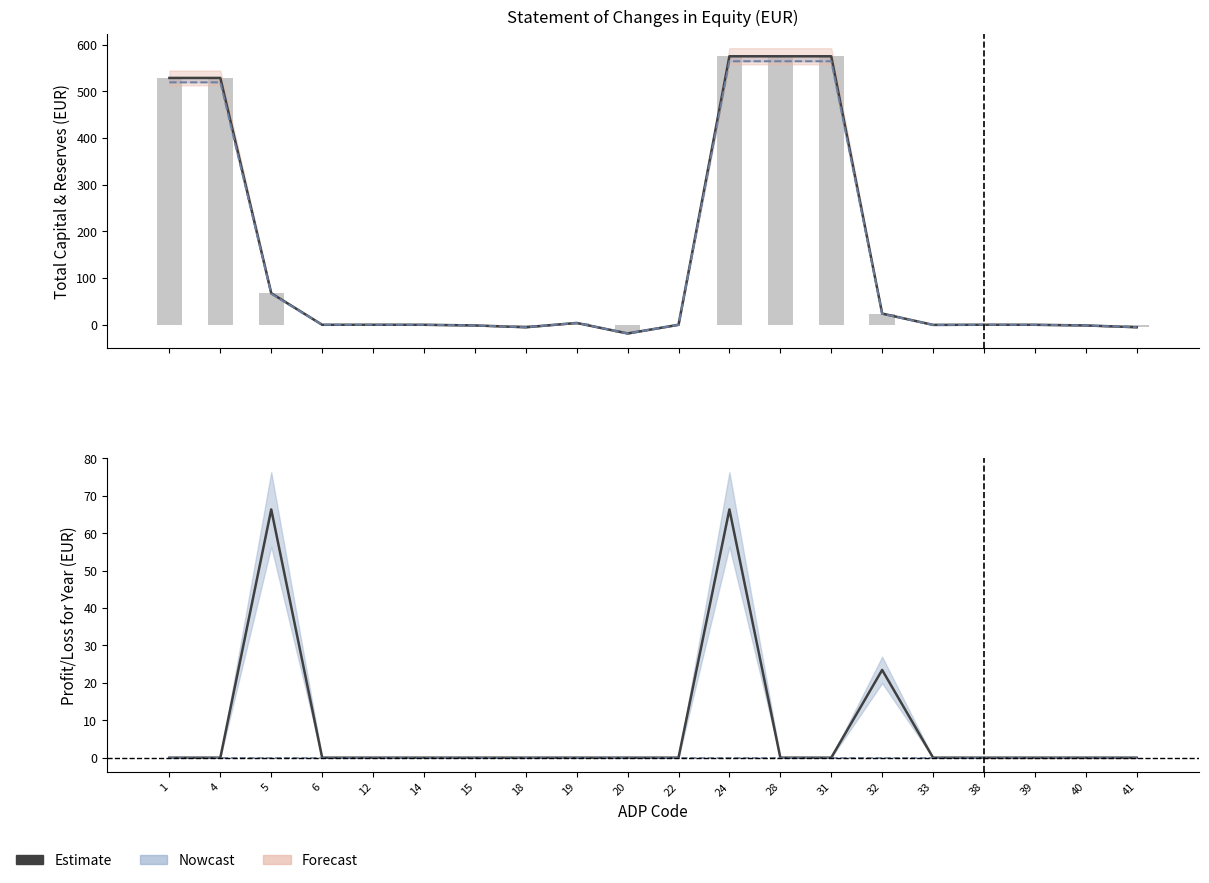

Reading left to right, list all the values displayed in this chart.

Estimate: 1=0.0	4=0.0	5=66.4	6=0.0	12=0.0	14=0.0	15=0.0	18=0.0	19=0.0	20=0.0	22=0.0	24=66.4	28=0.0	31=0.0	32=23.5	33=0.0	38=0.0	39=0.0	40=0.0	41=0.0
Total capital and reserves: 1=528.6	4=528.6	5=67.6	6=0.0	12=0.1	14=0.0	15=-1.4	18=-5.3	19=4.0	20=-18.6	22=0.0	24=575.0	28=575.0	31=575.0	32=24.0	33=-0.2	38=0.1	39=0.0	40=-1.4	41=-5.3